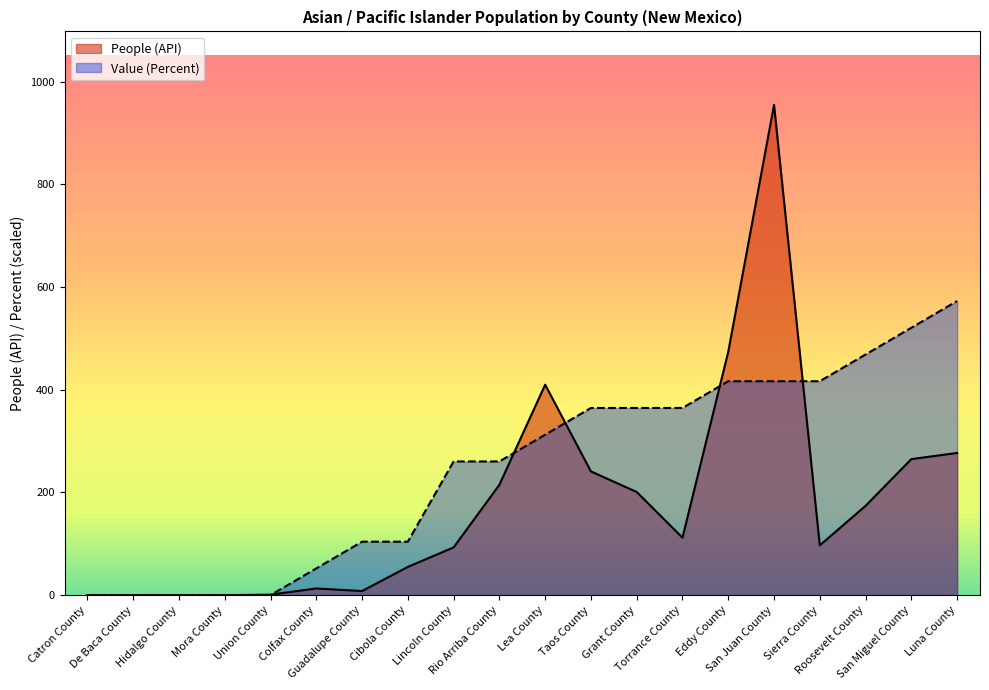

How many lines are shown in the chart?

2